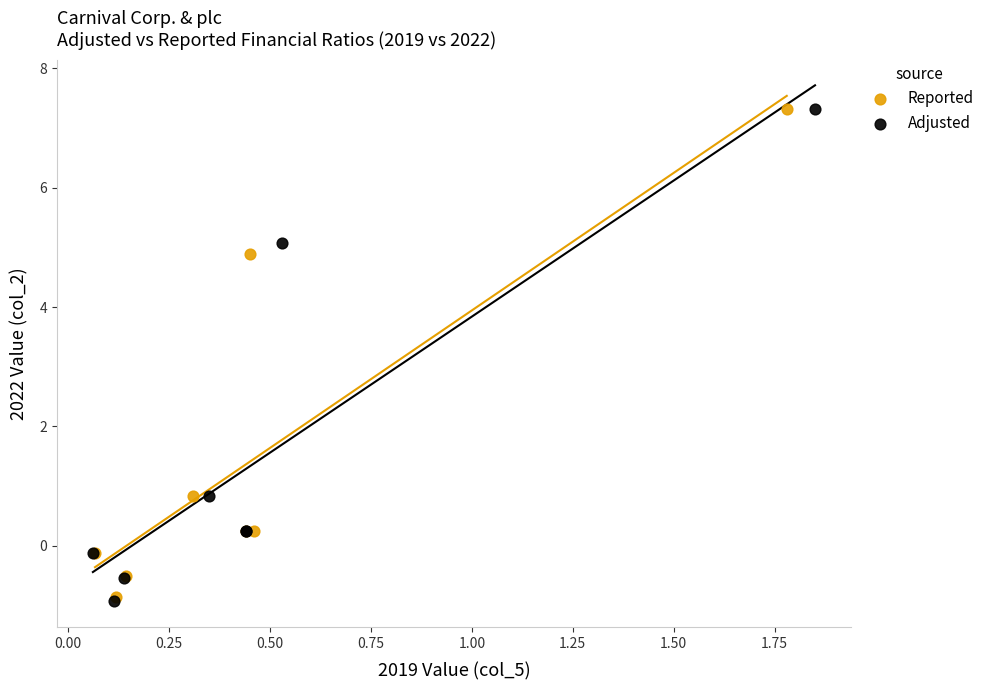

Which series has the largest Y range (max minus min)?

Adjusted